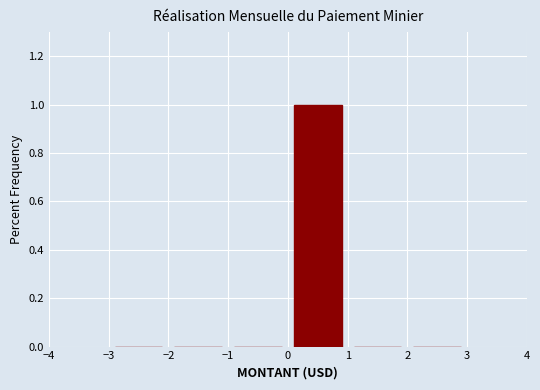

How tall is the bar that spans 0 to 1 on the x-axis? The values are not printed on the chart, so give them approximately, as read against the axis.

1